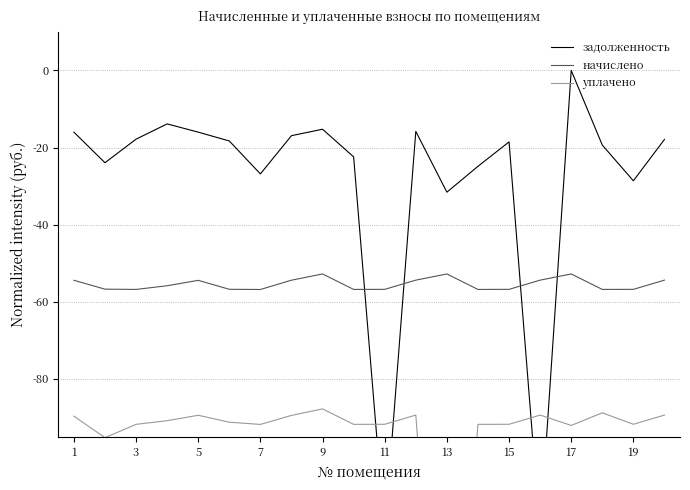

What is the lowest value of the начислено series?

-56.8